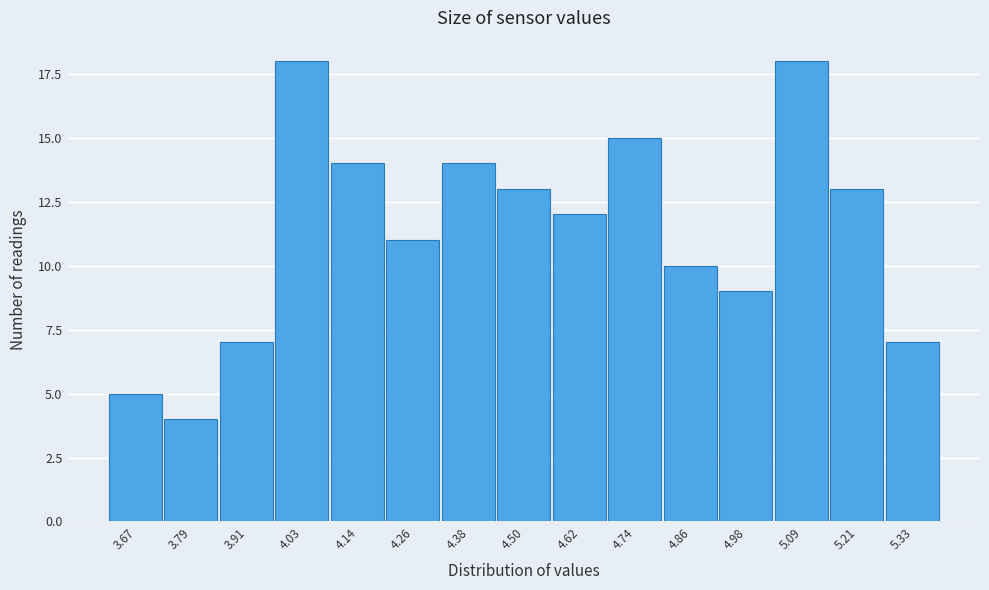

Reading left to right, list all the values displayed in this chart.

3.67=5	3.79=4	3.91=7	4.03=18	4.14=14	4.26=11	4.38=14	4.50=13	4.62=12	4.74=15	4.86=10	4.98=9	5.09=18	5.21=13	5.33=7